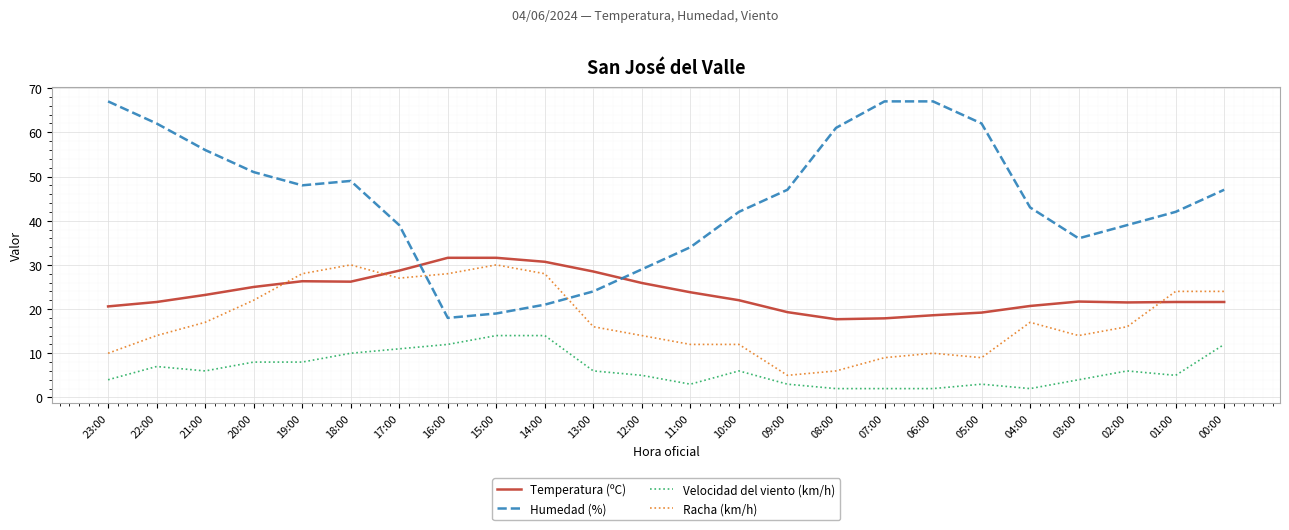

What is the approximate value of Temperatura (ºC) at 20:00?

25.0